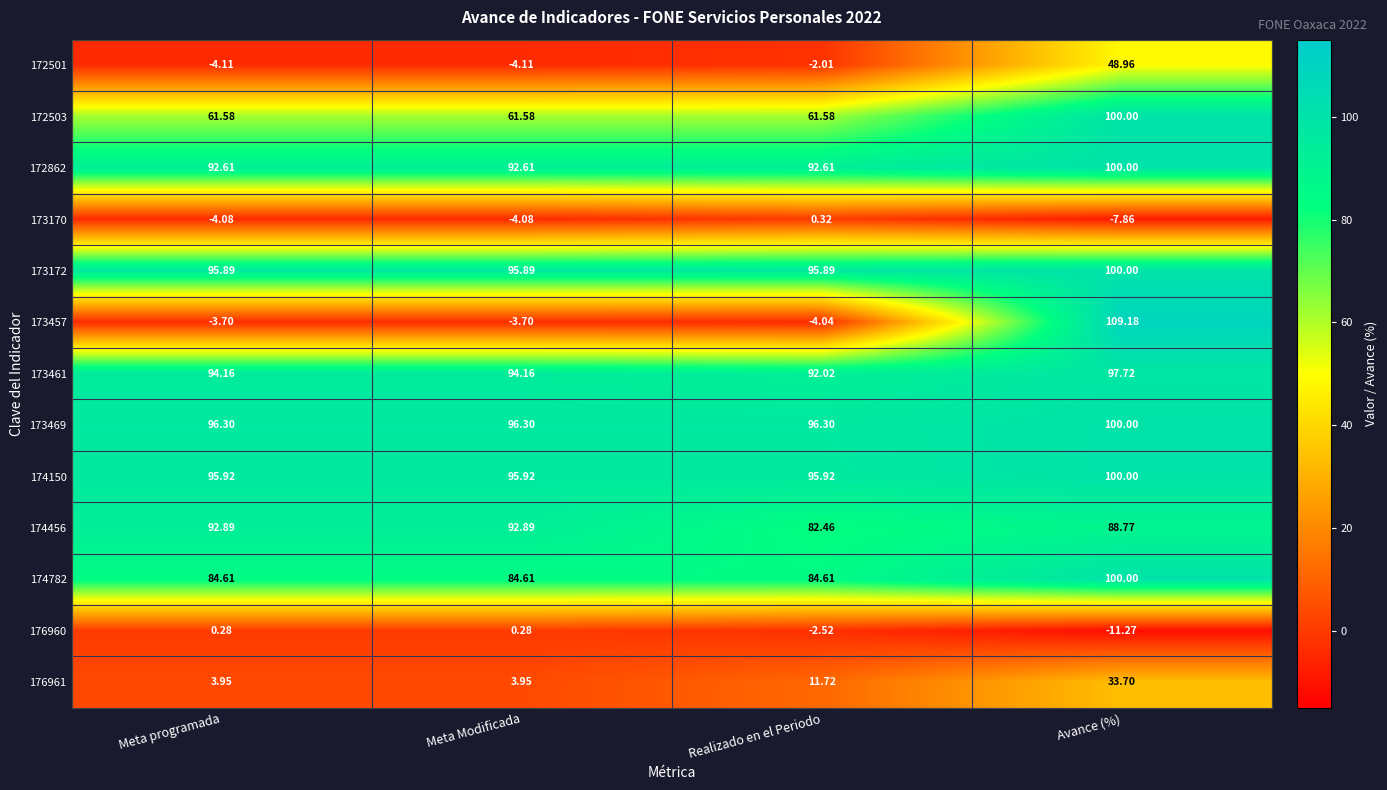

At which category is the sum across all series the highest?

Avance (%)